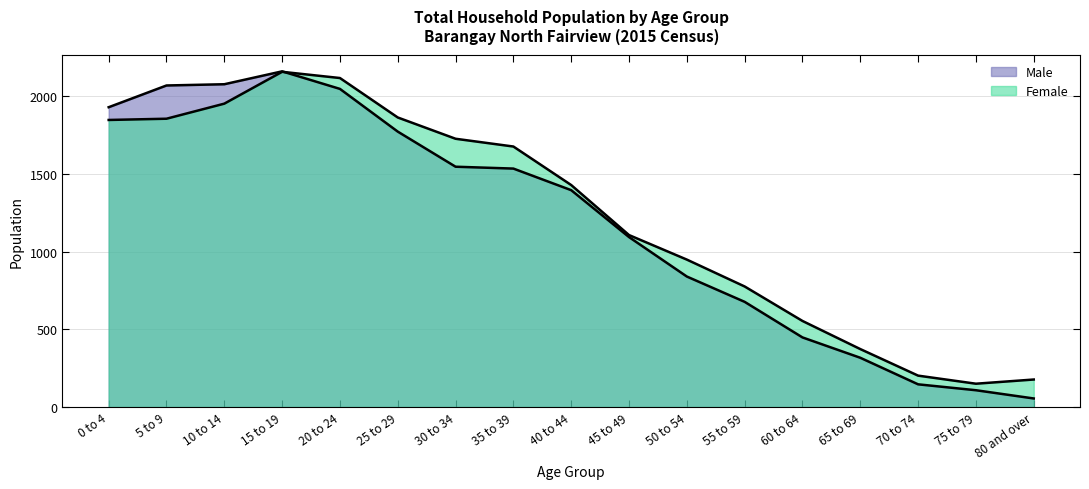

Reading left to right, list all the values displayed in this chart.

Male: 0 to 4=1930	5 to 9=2070	10 to 14=2078	15 to 19=2161	20 to 24=2048	25 to 29=1773	30 to 34=1547	35 to 39=1535	40 to 44=1396	45 to 49=1094	50 to 54=840	55 to 59=677	60 to 64=448	65 to 69=317	70 to 74=146	75 to 79=108	80 and over=55
Female: 0 to 4=1848	5 to 9=1856	10 to 14=1953	15 to 19=2158	20 to 24=2118	25 to 29=1864	30 to 34=1727	35 to 39=1677	40 to 44=1429	45 to 49=1107	50 to 54=949	55 to 59=776	60 to 64=554	65 to 69=373	70 to 74=202	75 to 79=150	80 and over=177